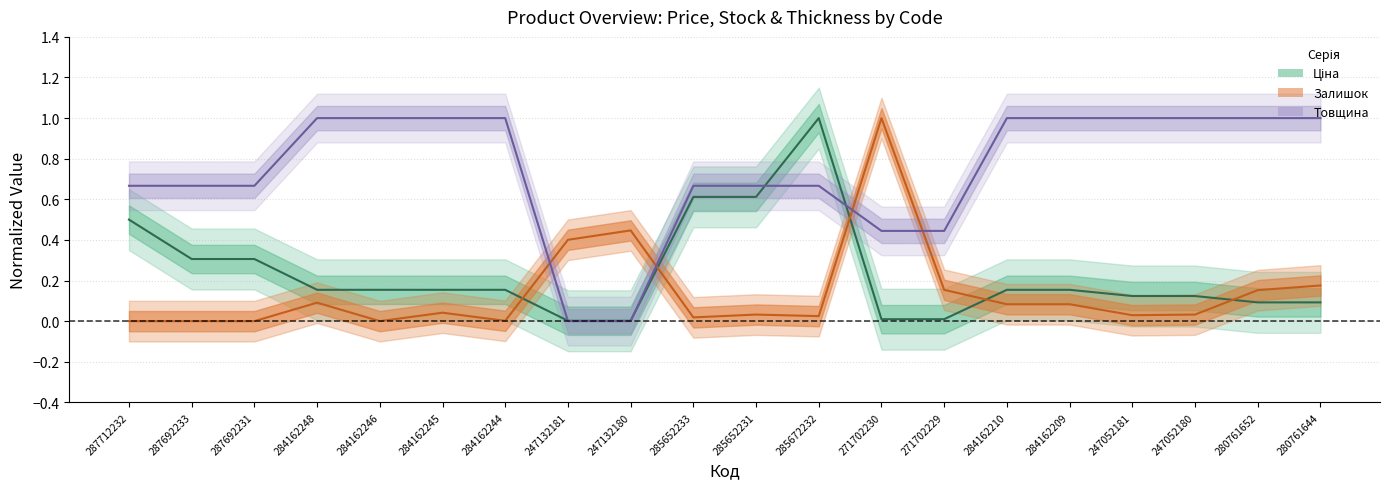

At how many categories does at least one series exceed 0?

20